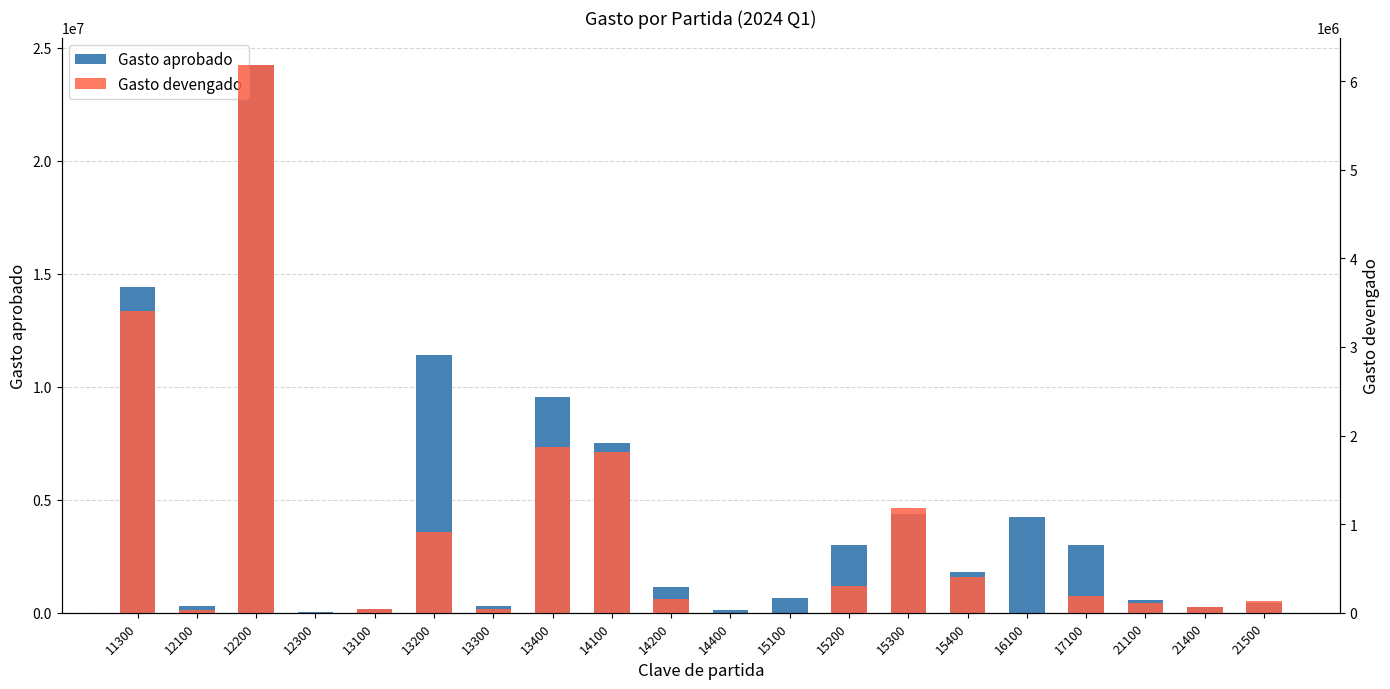

At which category is the sum across all series the highest?

12200